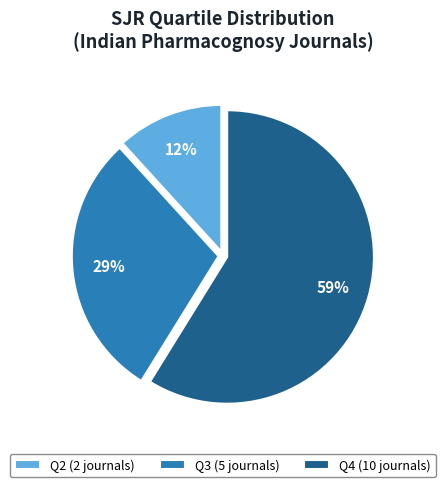

What is the largest slice in the pie chart?

Q4 (10 journals)